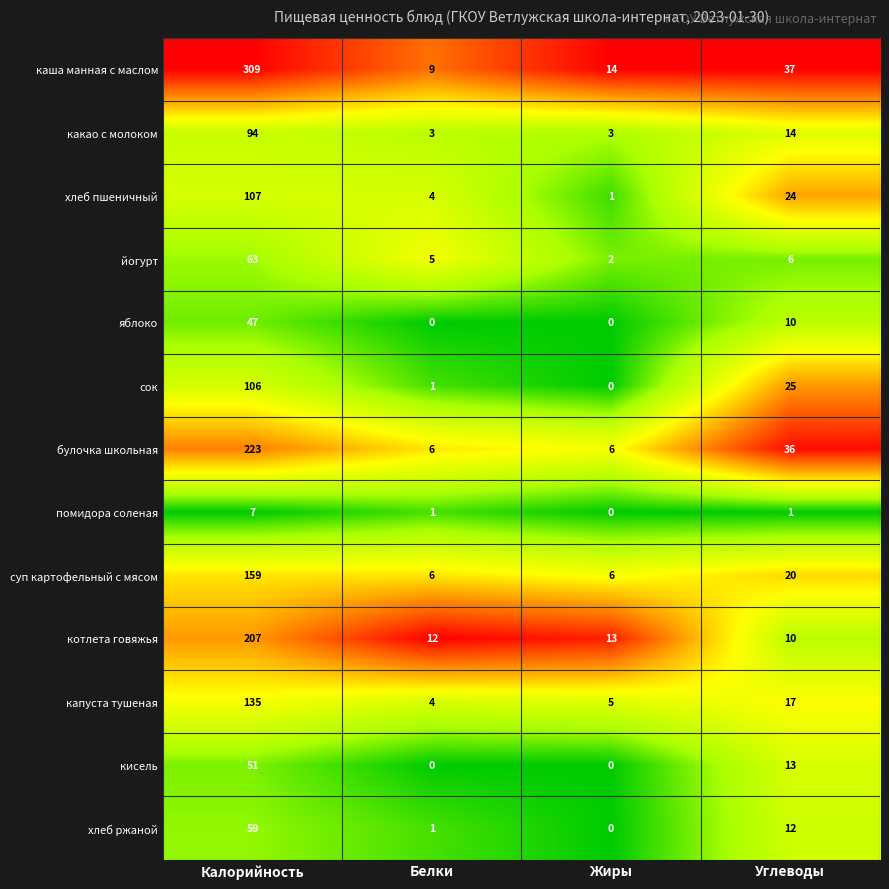

Which series changed the most between Калорийность and Жиры?

каша манная с маслом